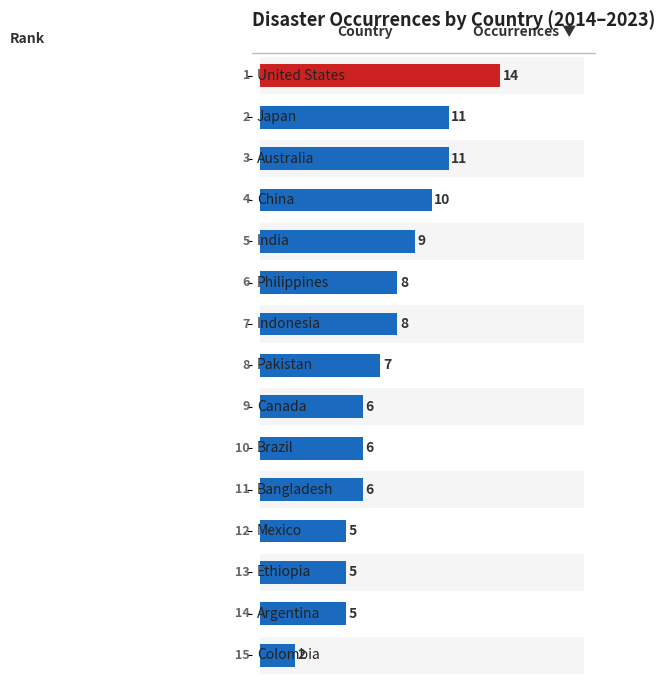

What is the difference between the maximum and second lowest values?

9